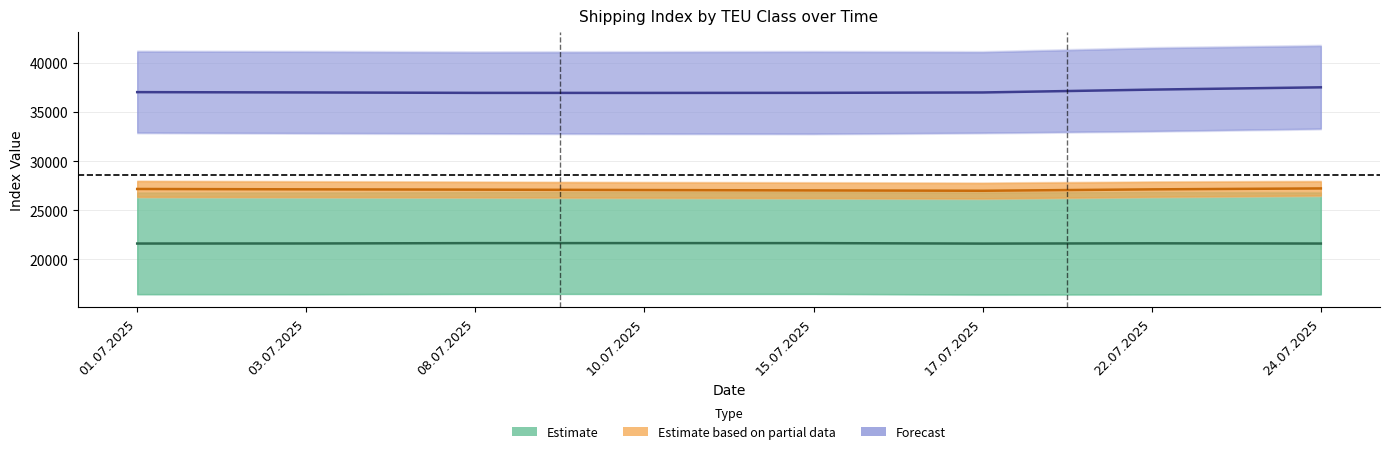

Which series has the largest total across all categories?

Forecast